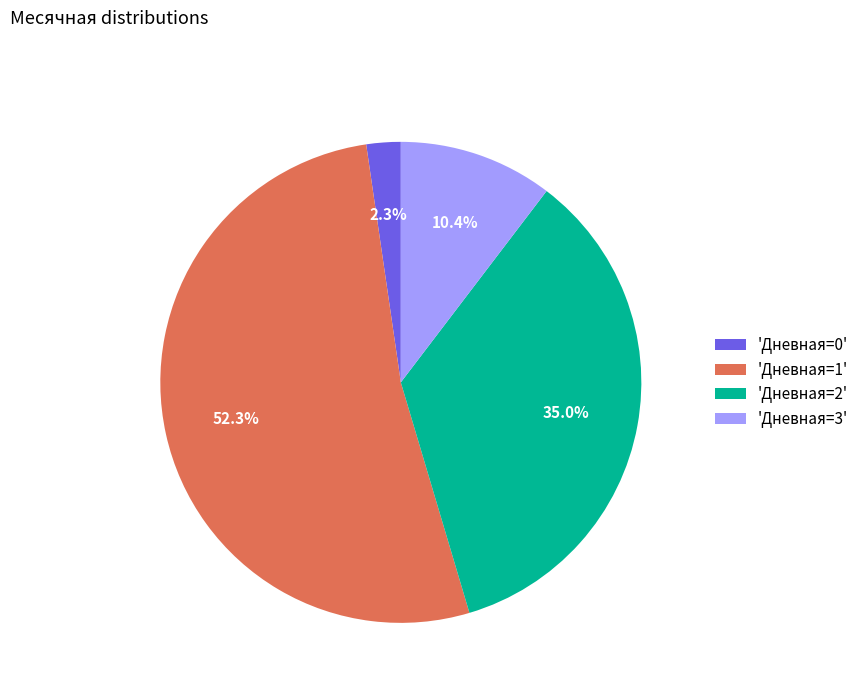

Rank the categories by value from lowest to highest.

'Дневная=0', 'Дневная=3', 'Дневная=2', 'Дневная=1'